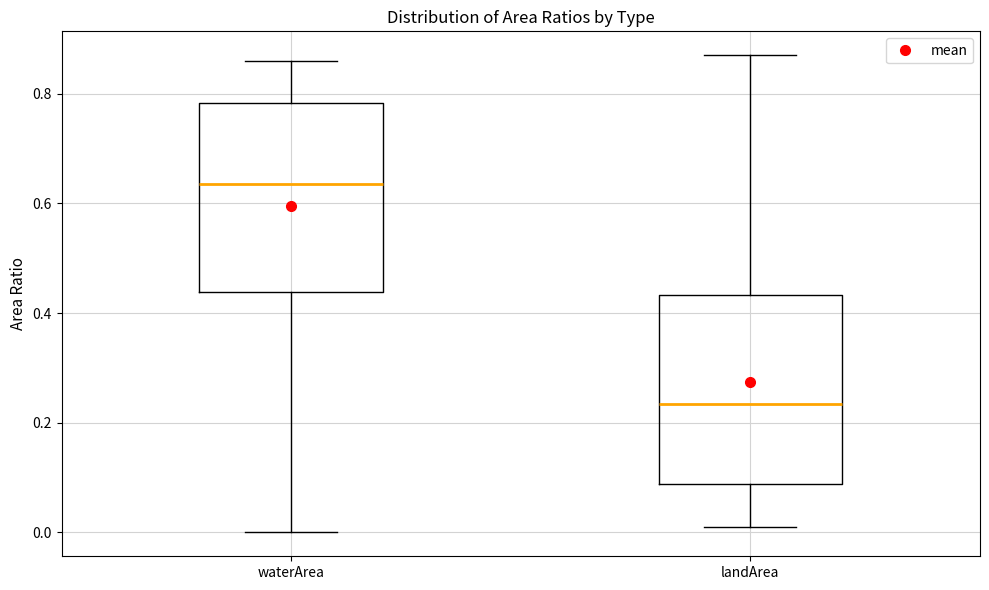

Where does the median line of the box for landArea sit on the y-axis? The values are not printed on the chart, so give them approximately, as read against the axis.

0.24